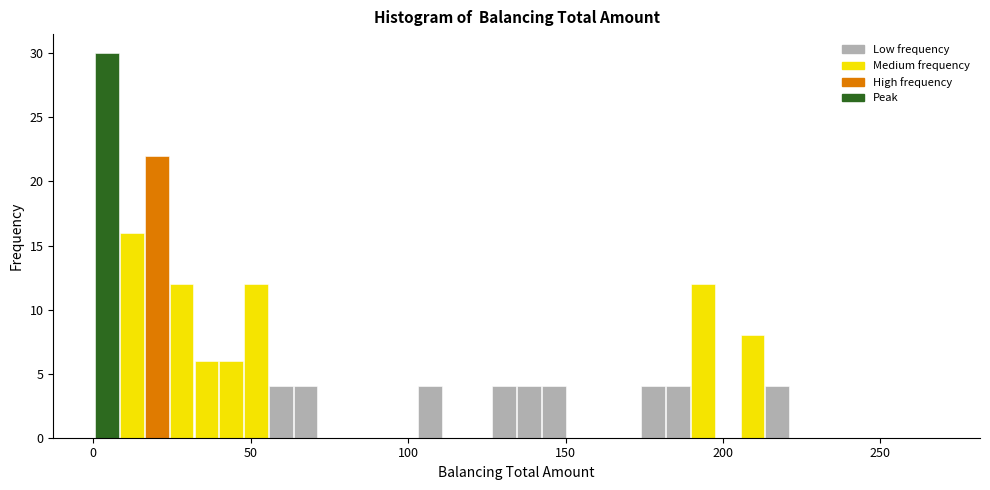

Read against the x-axis, roughly where is the centre of the tallest bar?

5